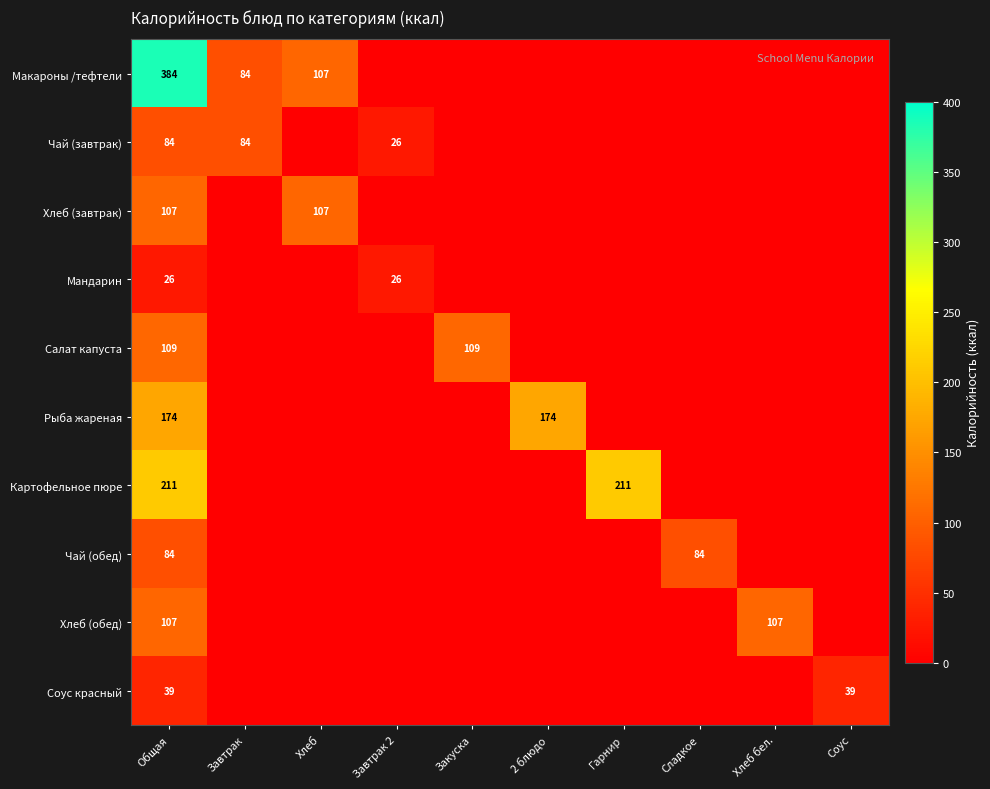

What is the total value across all series at Общая?

1325